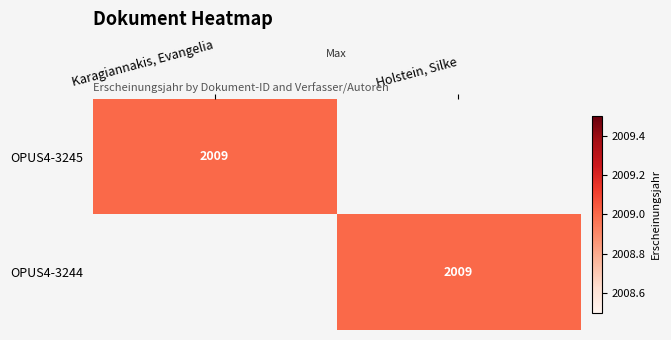

At how many categories does at least one series exceed 576?

2